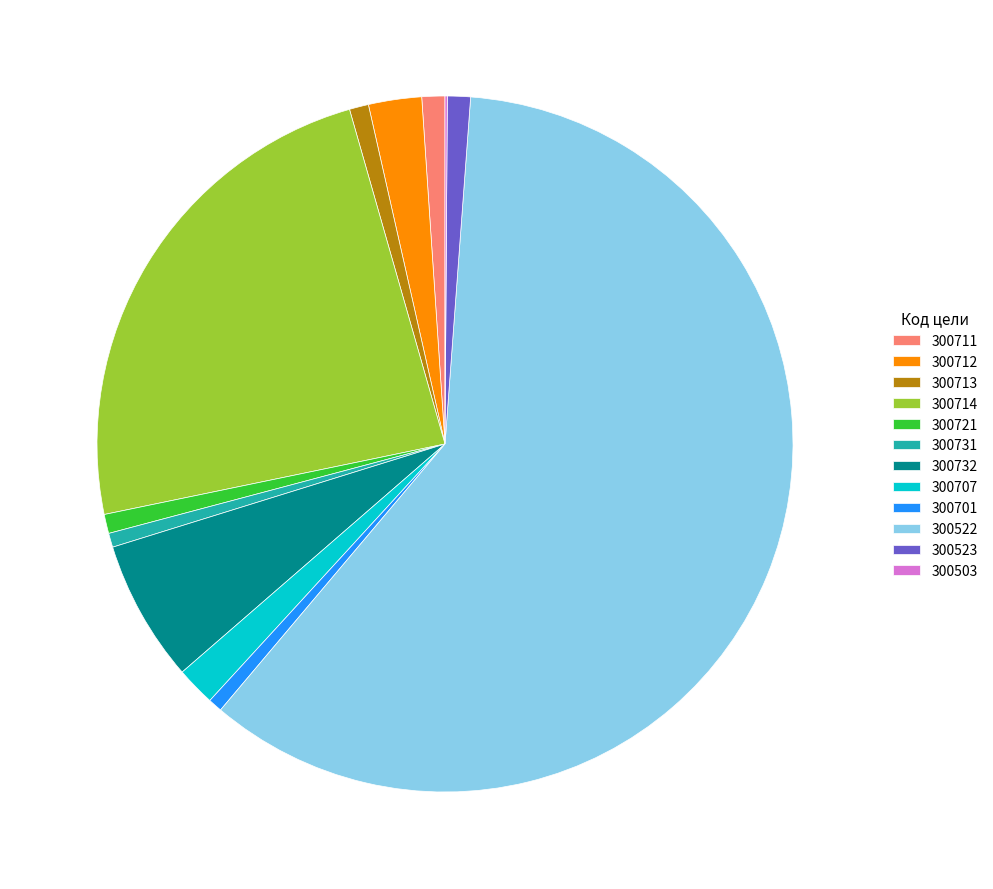

The 300713 slice represents 1% of the pie. True or false?

True